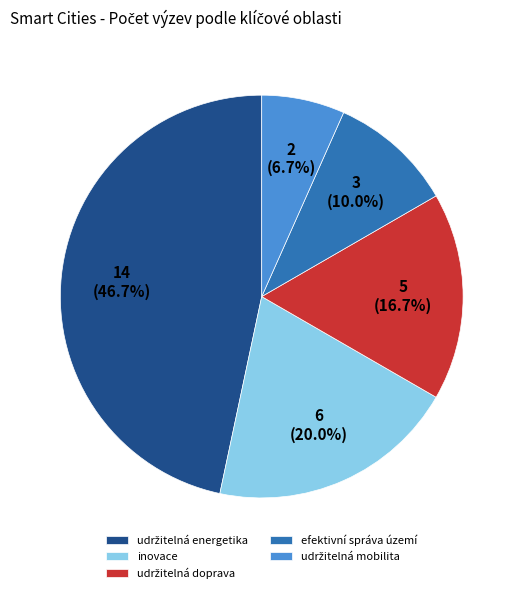

What is the total percentage of efektivní správa území and inovace?

30.0%